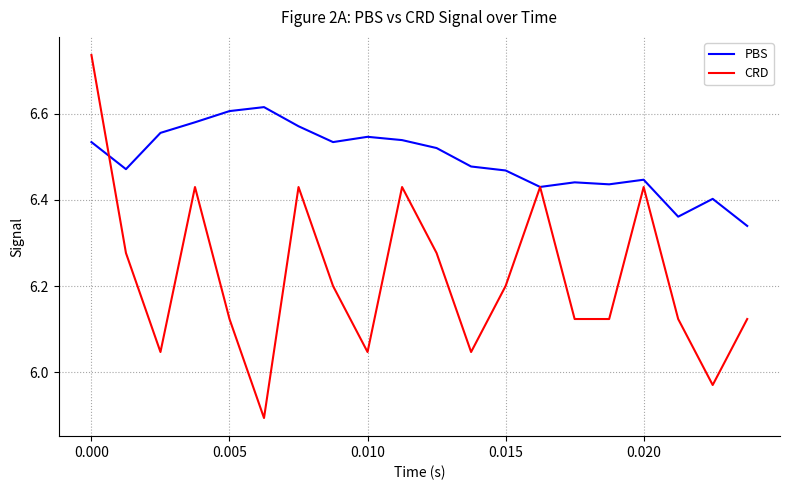

How many lines are shown in the chart?

2